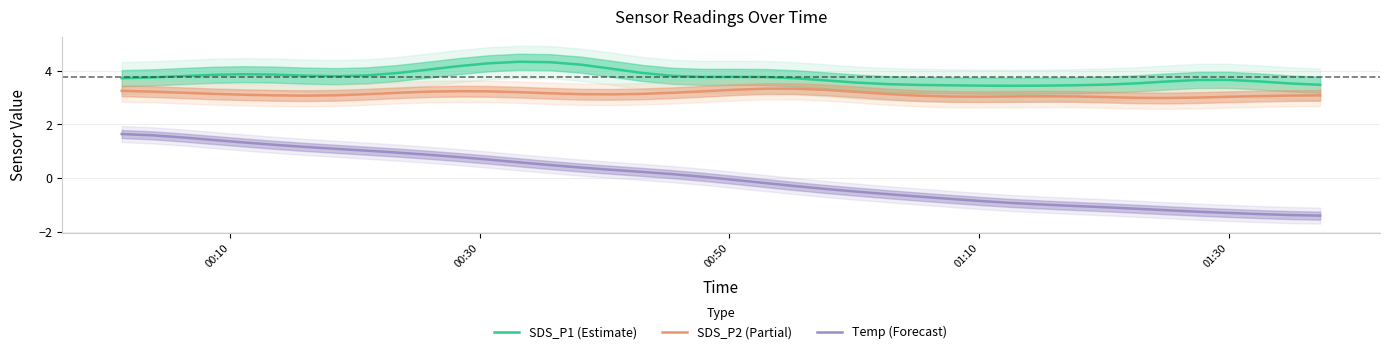

How many values in the SDS_P2 (Partial) series exceed 3?

38